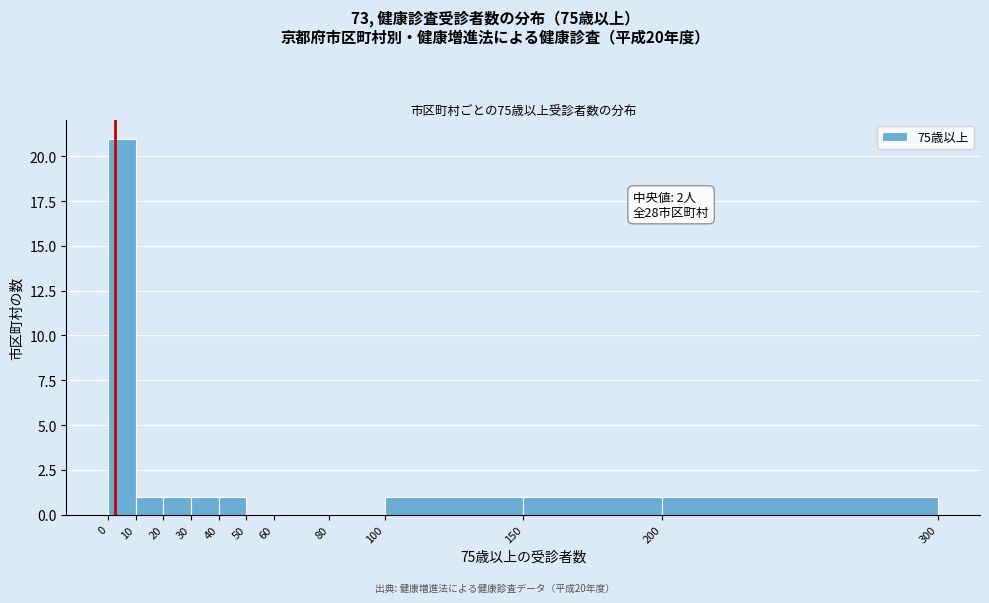

Which range on the x-axis has the tallest bar?

0 to 10